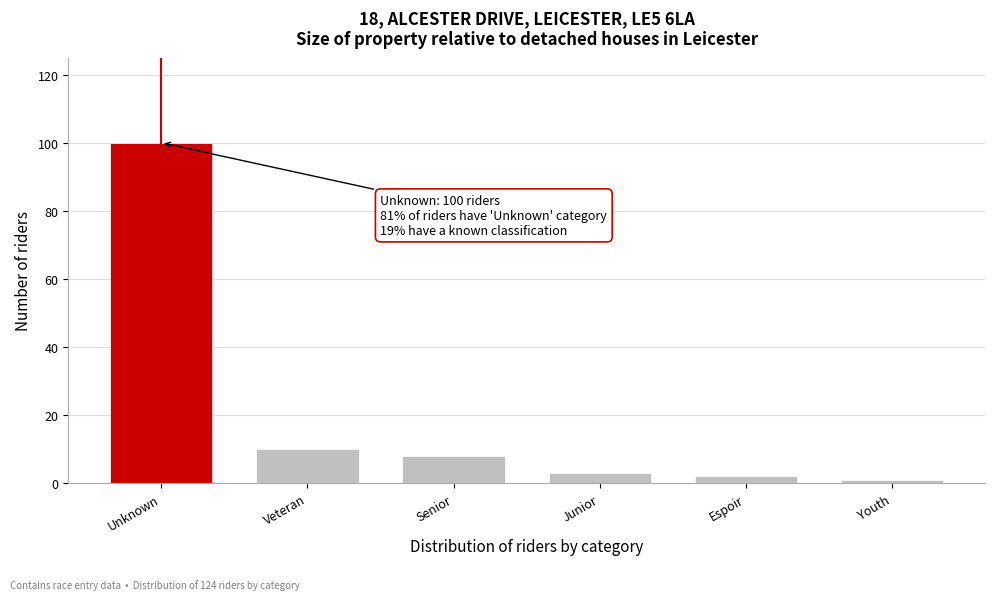

Reading left to right, what are all the values shown in this chart?

Unknown=100	Veteran=10	Senior=8	Junior=3	Espoir=2	Youth=1